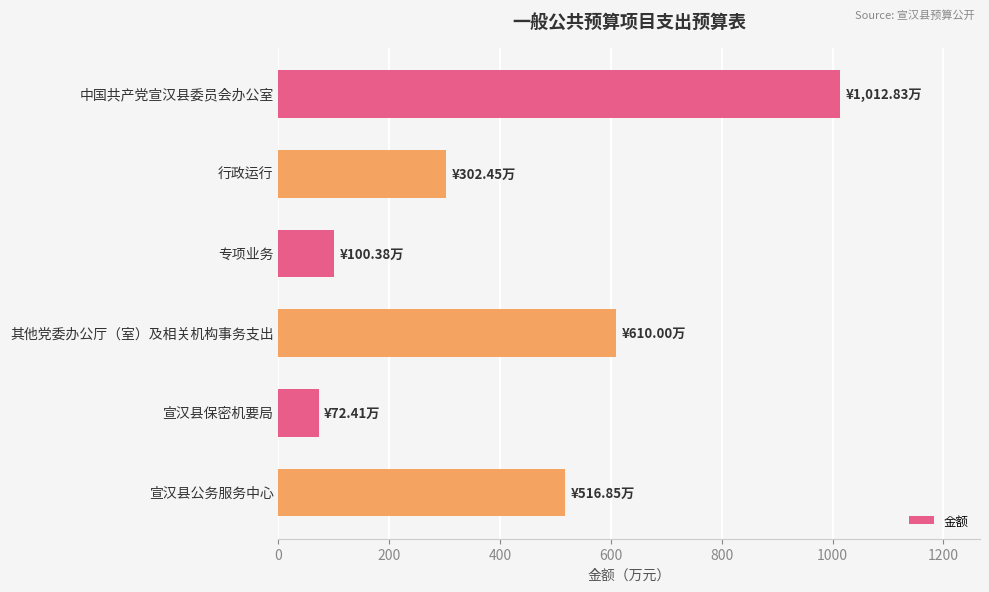

What is the change in value from 专项业务 to 宣汉县公务服务中心?

+416.5